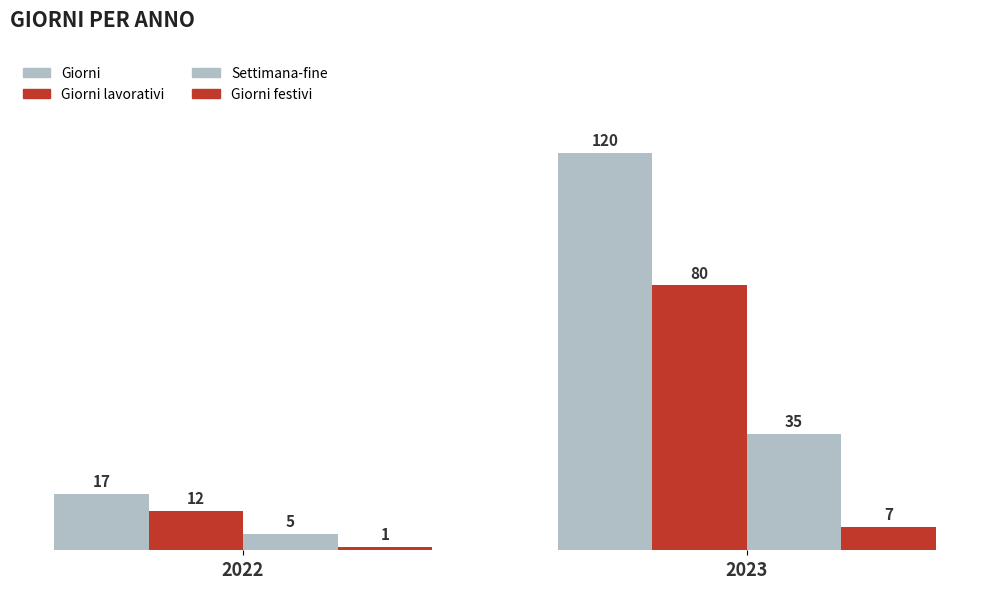

Which category has the lowest value in the Giorni series?

2022